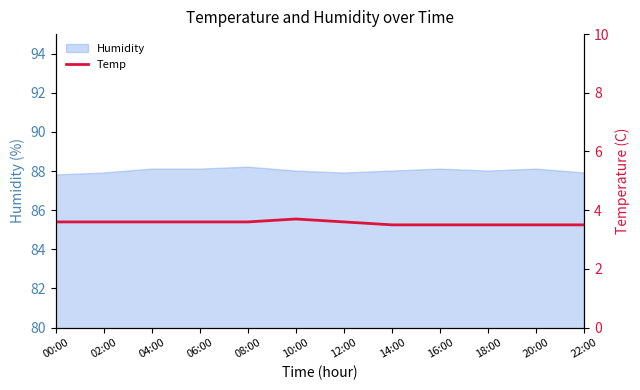

Read the value at 12:00.

3.6